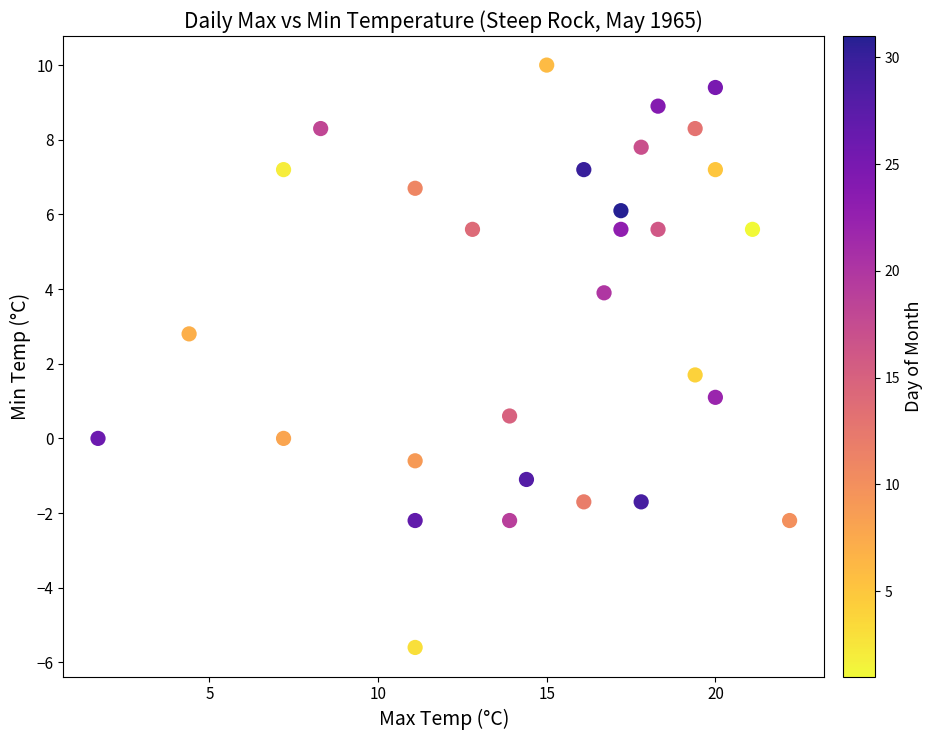

What is the range of X values (max minus min)?

20.5